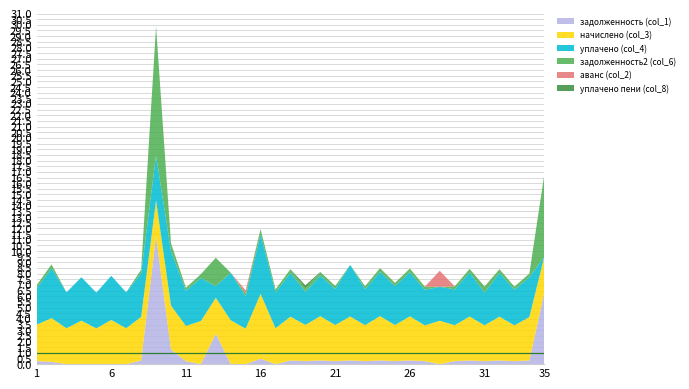

Reading left to right, what are all the values shown in this chart?

задолженность (col_1): 268.2	201.1	0.0	0.0	0.0	0.0	0.0	321.2	11331.3	1297.8	259.7	0.0	2702.5	0.0	0.0	477.5	0.0	322.8	269.7	325.9	266.1	323.8	265.0	326.5	268.7	324.9	263.4	0.0	264.5	323.8	263.9	322.8	263.4	320.1	6337.3
начислено (col_3): 3218.2	3866.9	3173.6	3841.4	3160.9	3905.0	3173.6	3854.2	3154.6	3879.6	3116.4	3809.6	3167.3	3879.6	3135.5	5730.4	3173.6	3873.2	3199.1	3911.4	3192.7	3886.0	3180.0	3917.8	3186.4	3898.7	3160.9	3835.1	3173.6	3886.0	3167.3	3873.2	3160.9	3841.4	3167.3
уплачено (col_4): 3218.2	4412.3	3173.6	3841.4	3160.9	3905.0	3173.6	3854.2	3968.0	4812.2	3116.4	3809.6	1020.4	4201.3	2874.2	5252.8	3173.6	3873.2	2932.5	3585.4	3192.7	4562.1	3179.1	3917.8	3451.9	3898.7	3160.9	2997.6	3173.6	3886.0	2903.3	3873.2	3160.9	3521.3	0.0
задолженность2 (col_6): 268.2	322.2	0.0	0.0	0.0	0.0	0.0	321.2	11394.7	649.3	259.7	317.5	2511.4	0.0	261.3	477.5	264.5	322.8	268.9	325.9	266.1	0.0	265.0	326.5	265.5	324.9	263.4	0.0	264.5	323.8	527.9	322.8	263.4	320.1	7241.5
аванс (col_2): 0.0	0.0	0.0	0.0	0.0	0.0	0.0	0.0	0.0	0.0	0.0	0.0	0.0	0.0	261.3	0.0	0.0	0.0	0.0	0.0	0.0	0.0	0.0	0.0	0.0	0.0	0.0	1420.0	0.0	0.0	0.0	0.0	0.0	0.0	0.0
уплачено пени (col_8): 0.0	17.4	0.0	0.0	0.0	0.0	0.0	0.0	0.0	54.8	0.2	22.1	0.0	1.6	0.0	0.0	0.0	0.0	301.1	0.0	0.0	0.0	1.5	0.0	13.2	2.9	0.0	2.4	0.0	0.0	1.3	0.0	0.0	0.0	0.0